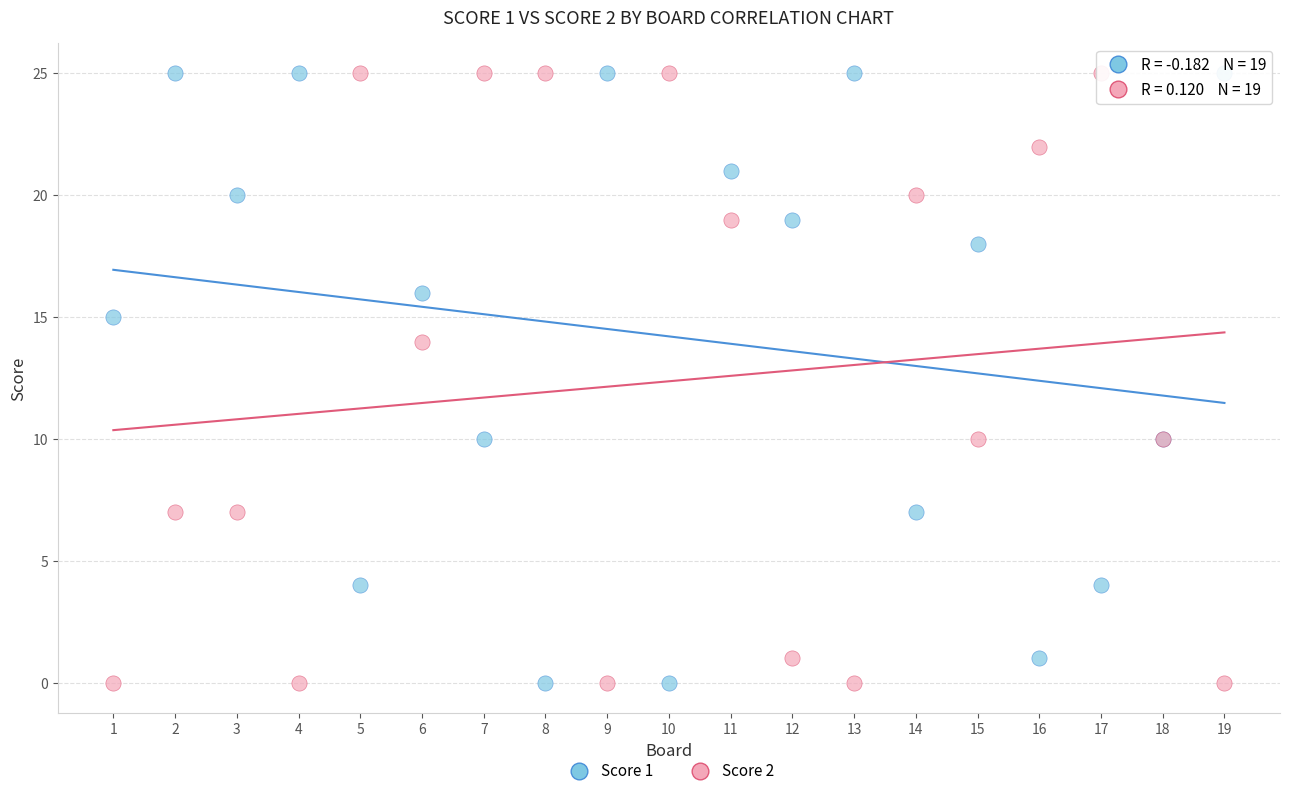

What is the X range (max minus min) for the scatter plot?

18